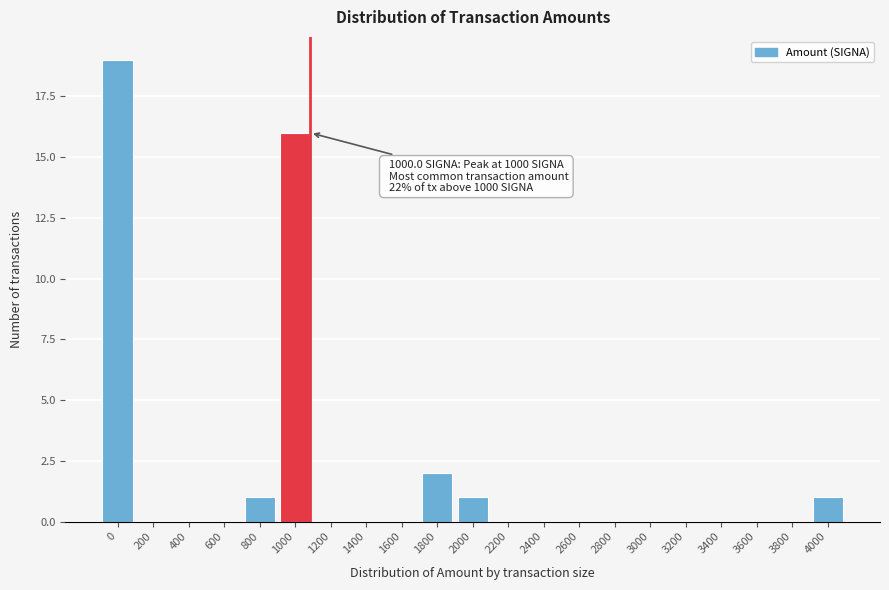

Reading left to right, transcribe all the data shown in this chart.

0=19	200=0	400=0	600=0	800=1	1000=16	1200=0	1400=0	1600=0	1800=2	2000=1	2200=0	2400=0	2600=0	2800=0	3000=0	3200=0	3400=0	3600=0	3800=0	4000=1